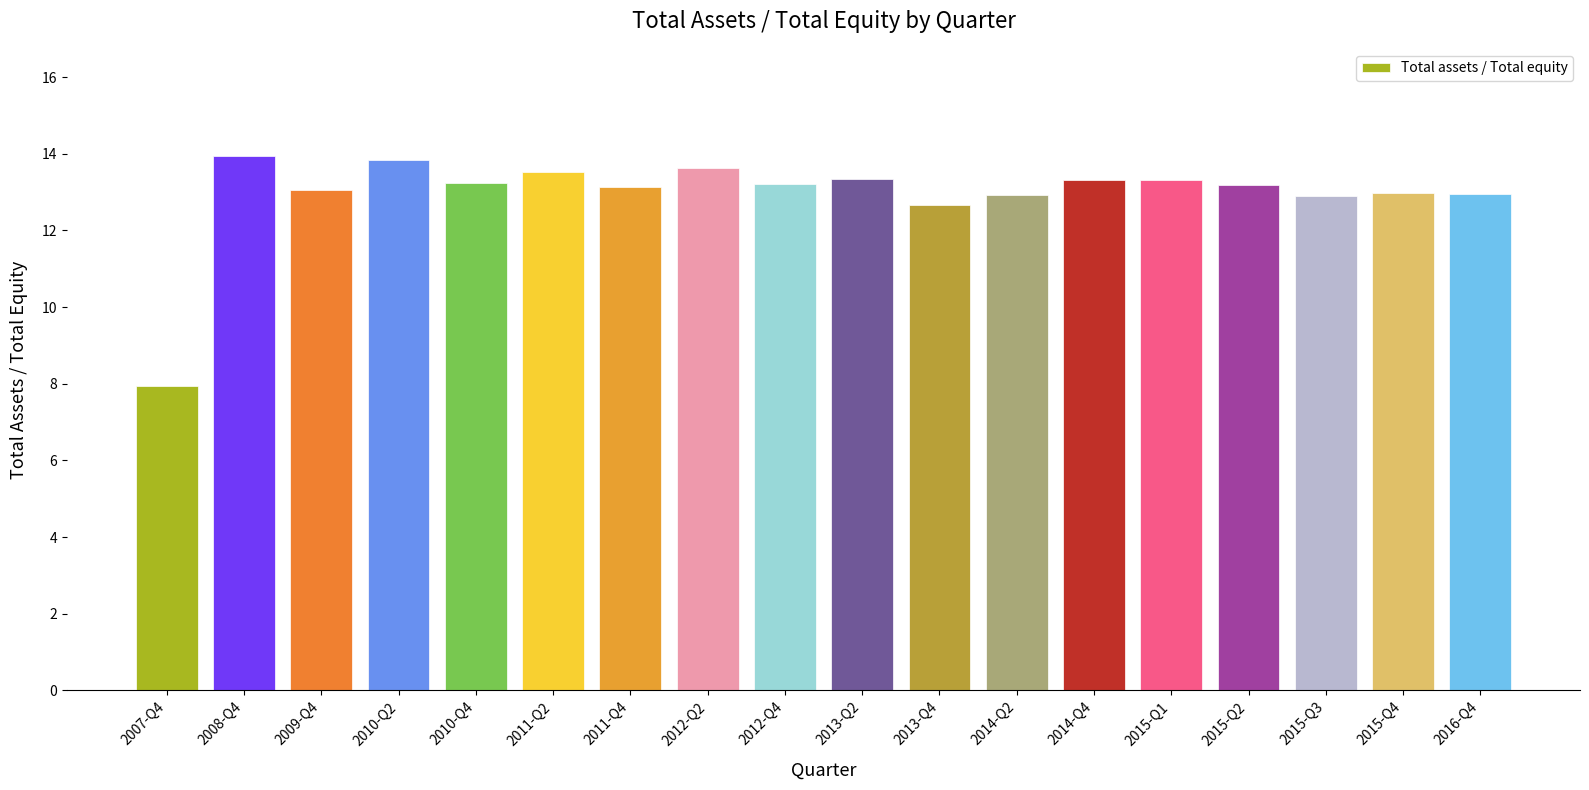

What is the difference between the maximum and second lowest values?

1.3